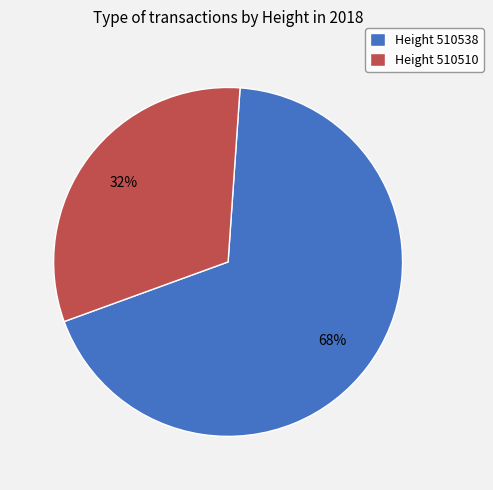

To the nearest percent, what percentage of the pie is Height 510510?

32%